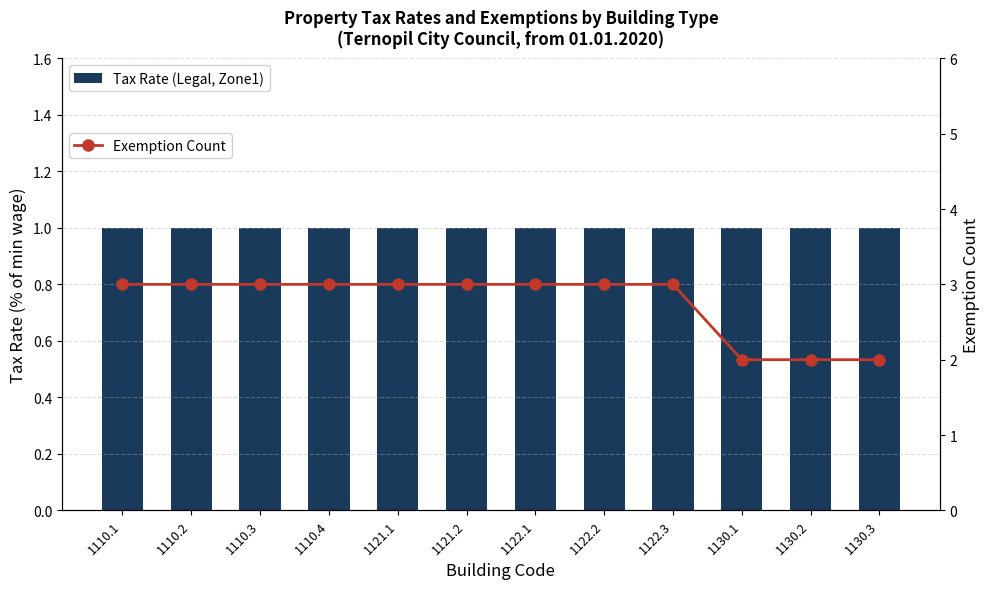

What is the label of the 10th bar from the right?

1110.3